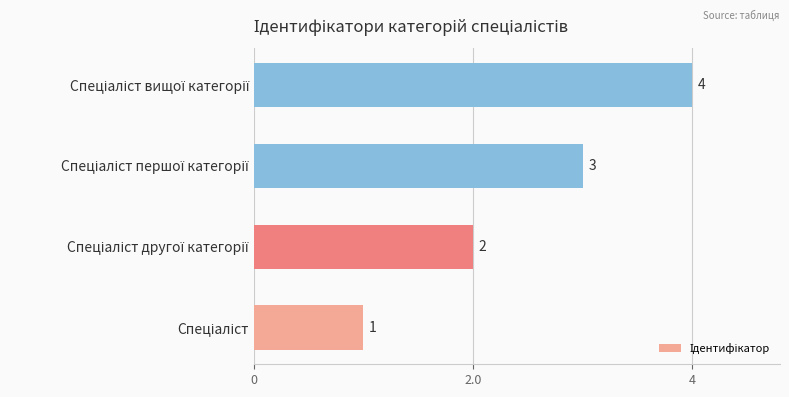

How many values are below 3?

2